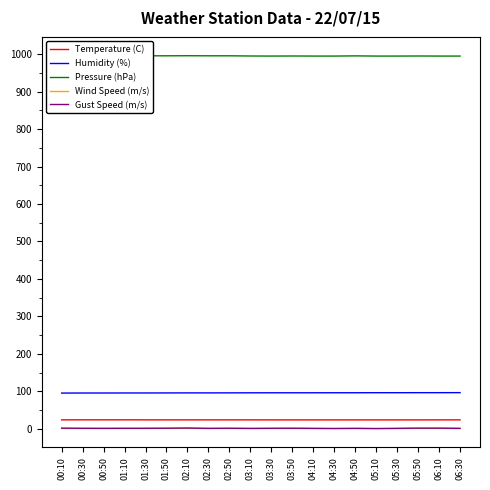

Is it true that Pressure (hPa) equals 996.5 at 00:30?

True